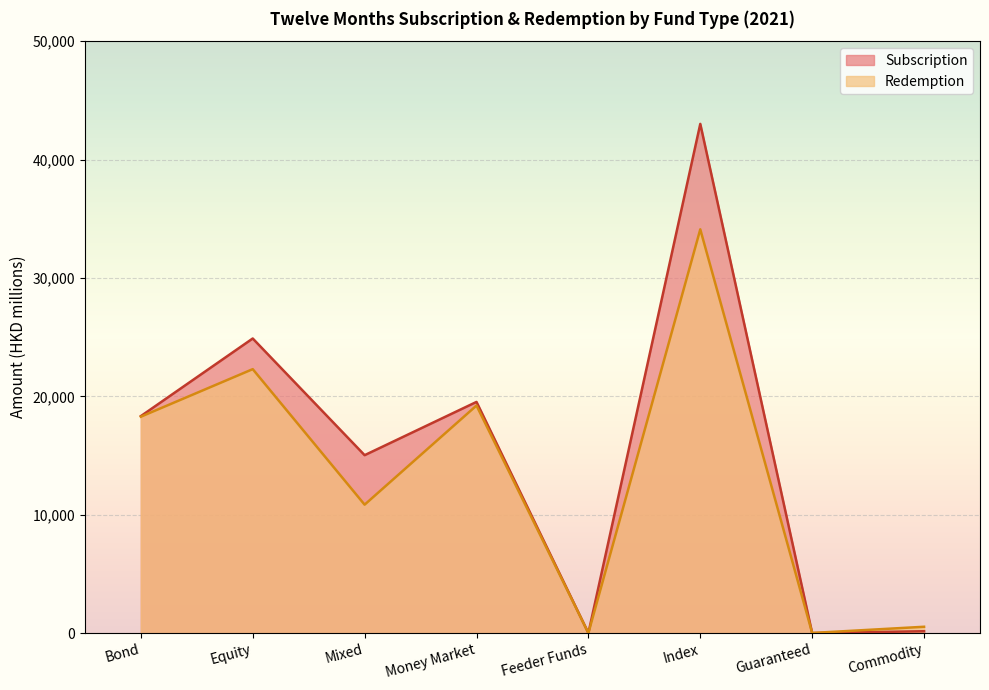

What is the label of the 8th point from the right?

Bond